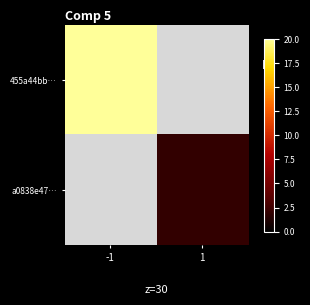

Reading right to left, what are all the values shown in this chart?

455a44bb…: 1=0	-1=20
a0838e47…: 1=2	-1=0